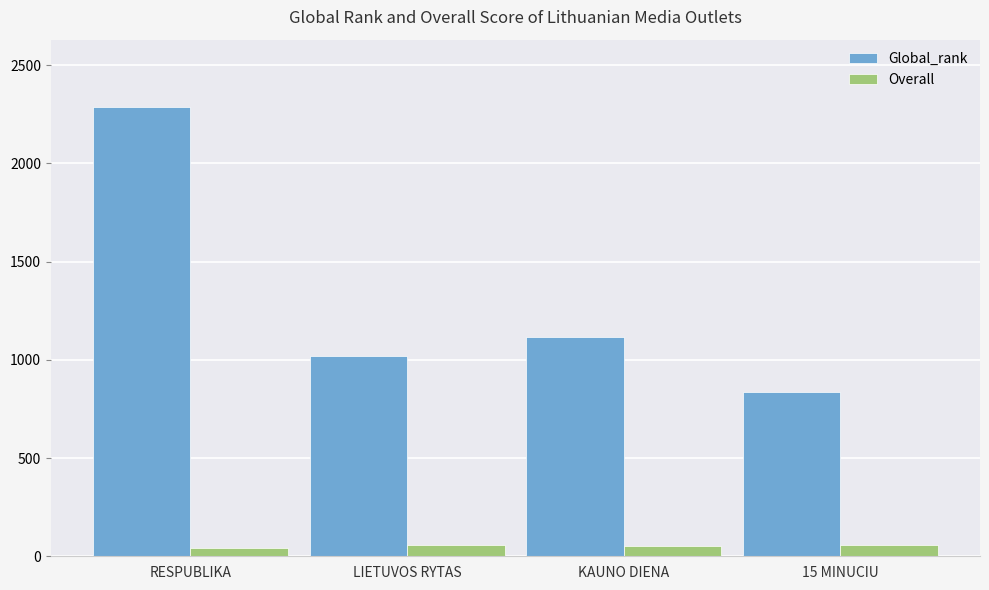

Read the Global_rank value at LIETUVOS RYTAS.

1021.0